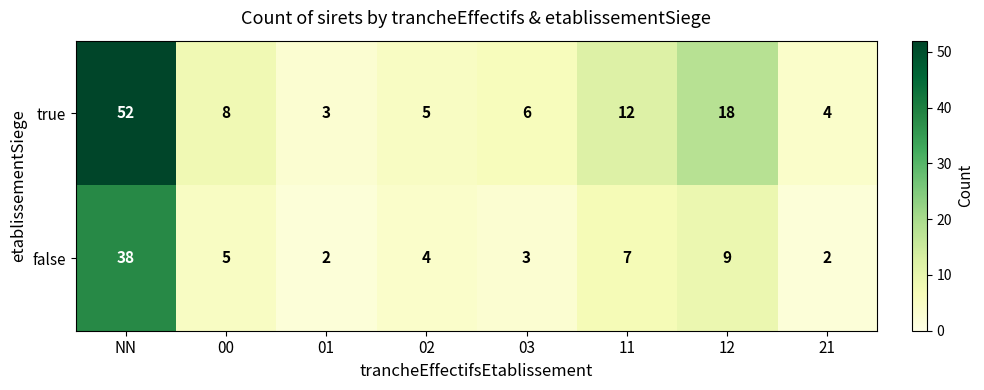

What is the difference between the false values at 12 and NN?

29